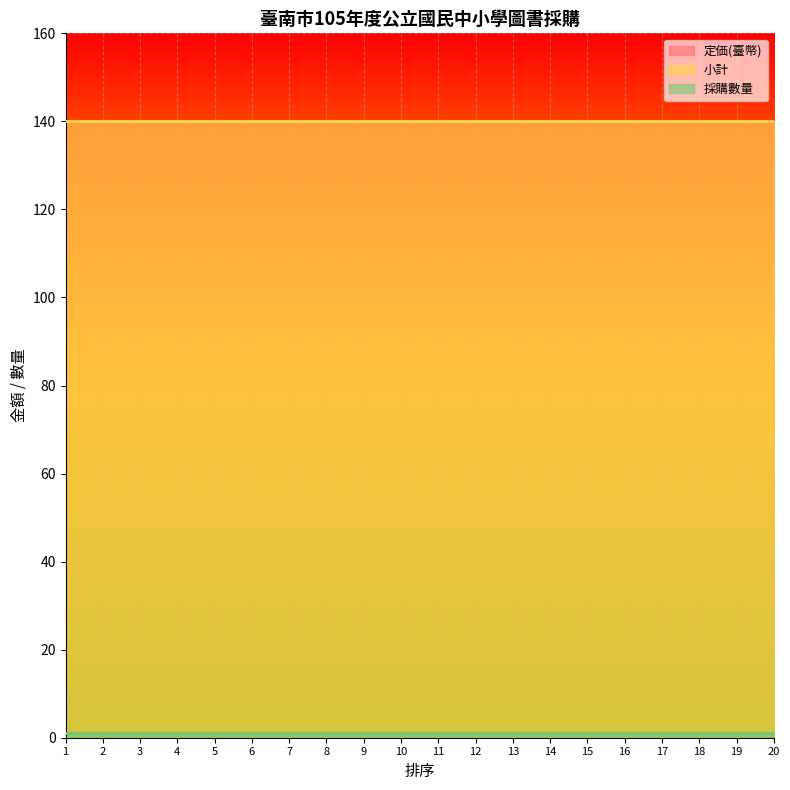

True or false: 定価(臺幣) has more than 2 interior local peaks.

False